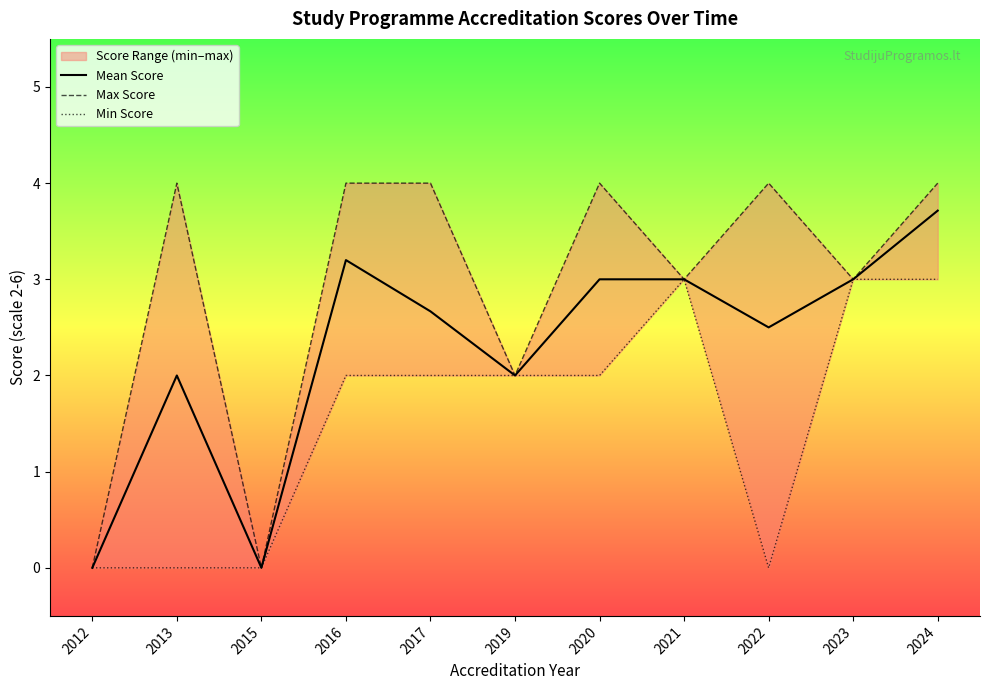

At how many categories does at least one series exceed 0?

9